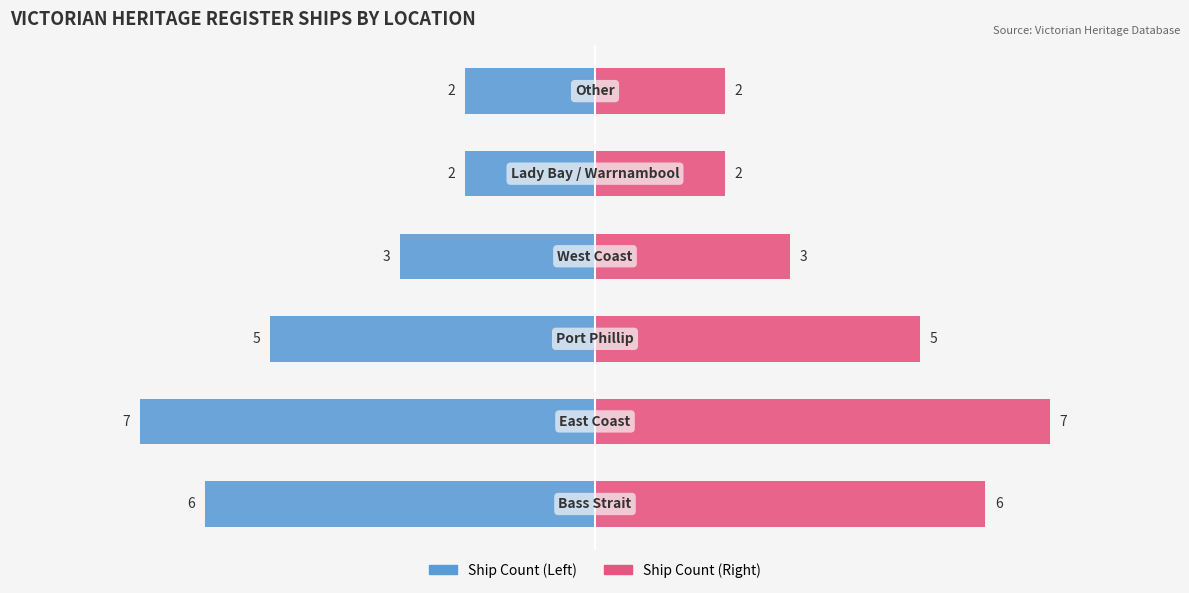

Reading left to right, list all the values displayed in this chart.

Bass Strait / East Coast count: -6	-7	-5	-3	-2	-2
Port Phillip / Other count: 6	7	5	3	2	2